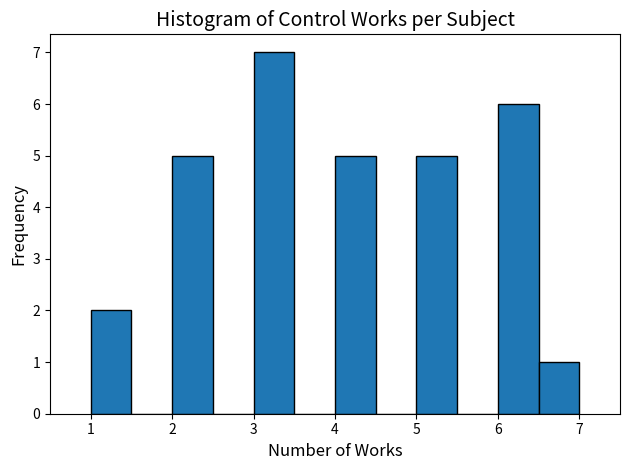

Which range on the x-axis has the tallest bar?

3.0 to 3.5